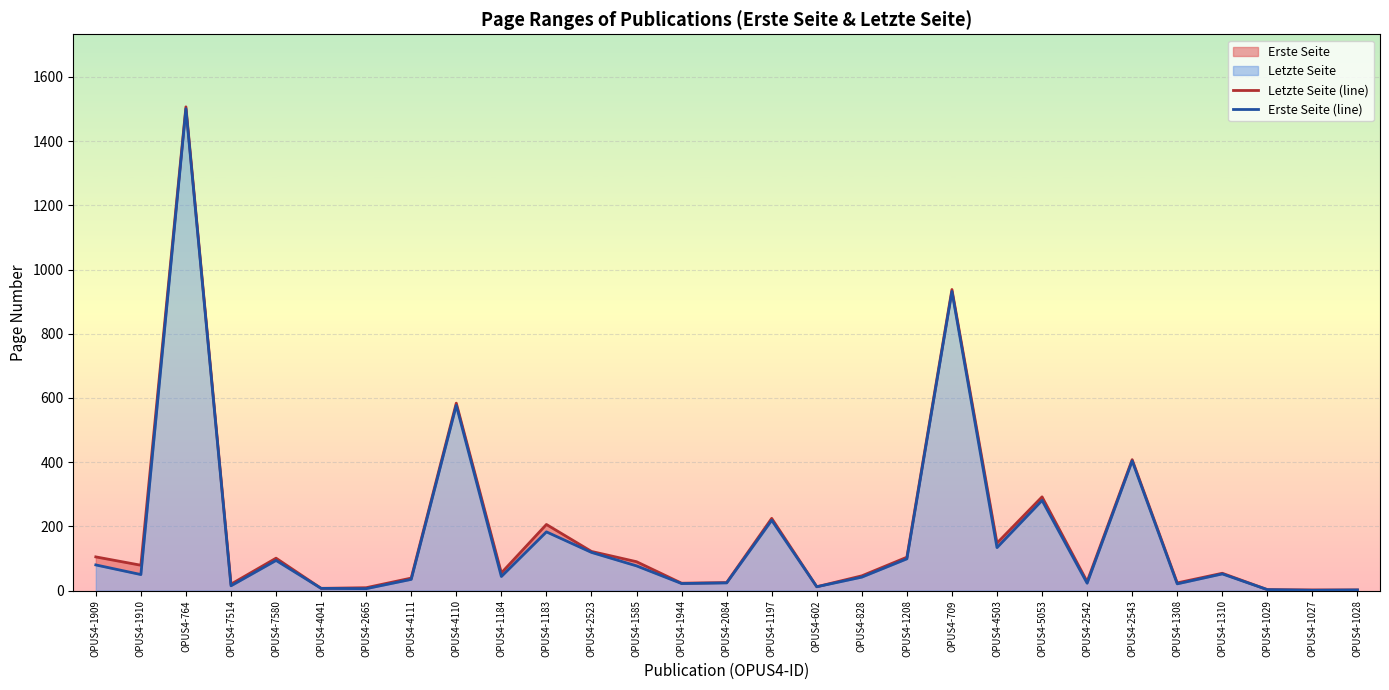

Which label corresponds to the smallest value in the chart?

OPUS4-1027